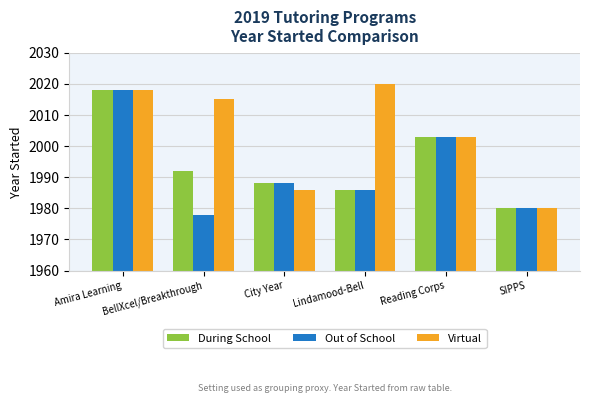

What is the difference between the second highest and second lowest values in the During School series?

17